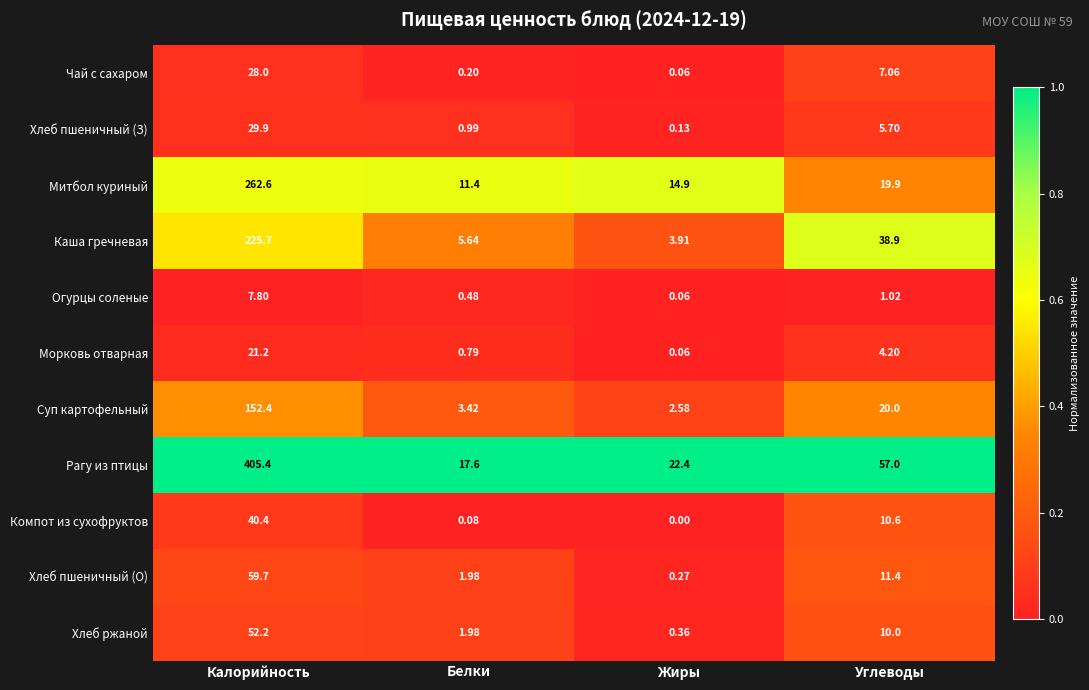

Between Калорийность and Углеводы, which series saw the biggest shift?

Рагу из птицы